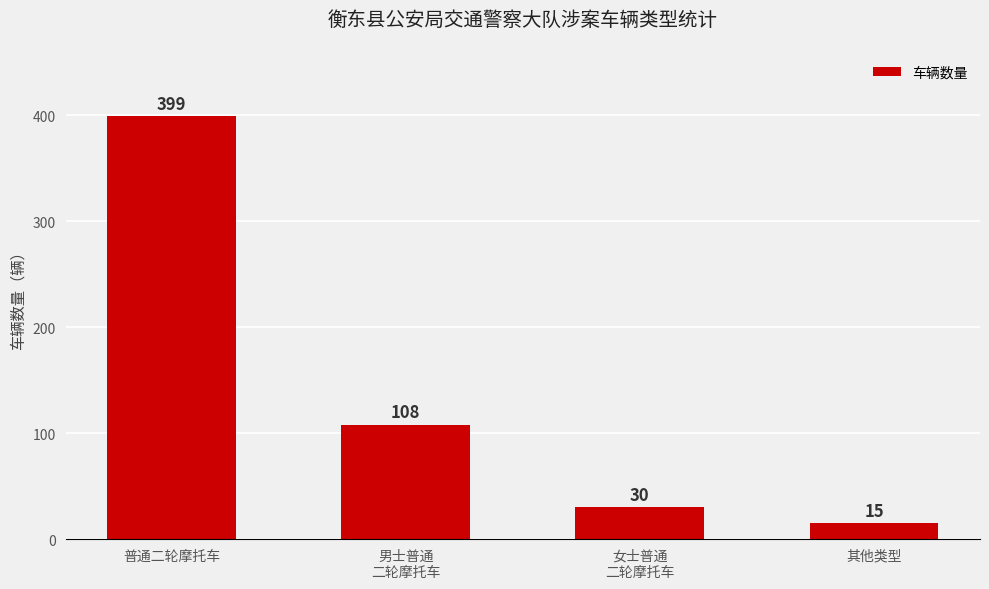

What position from the left is 男士普通
二轮摩托车?

2